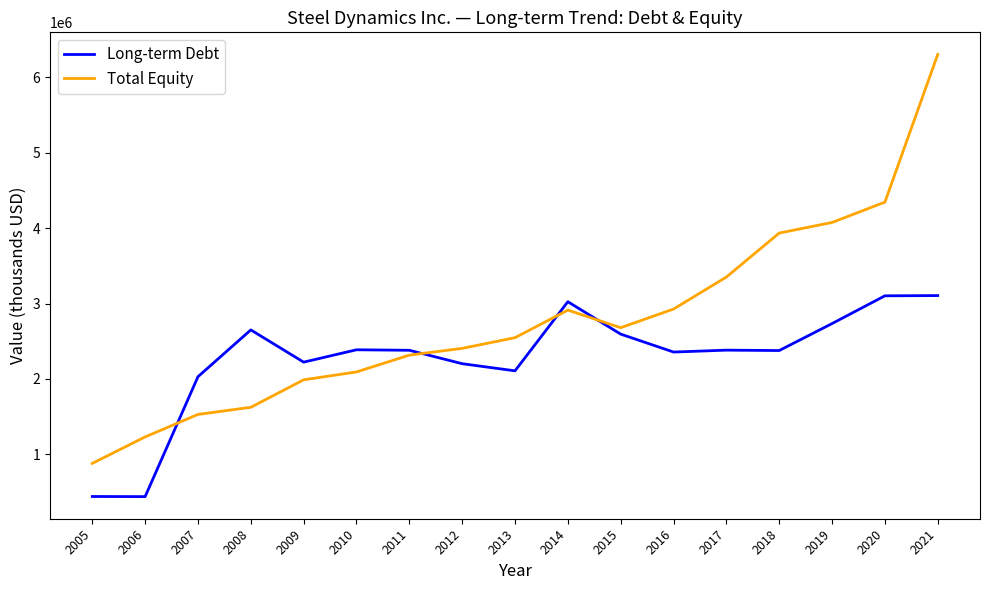

What is the total value across all series at 2015?

5274383